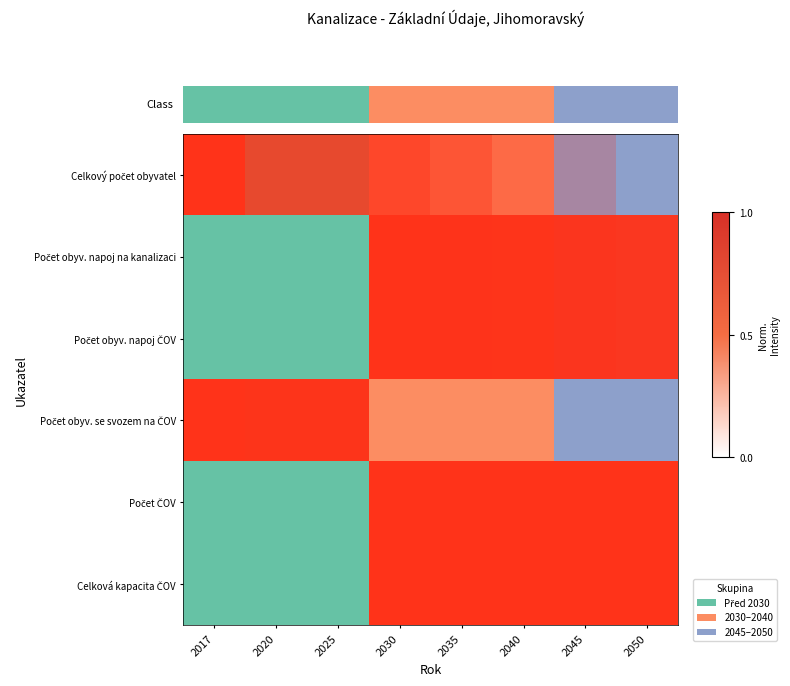

What is the sum of all values?

15